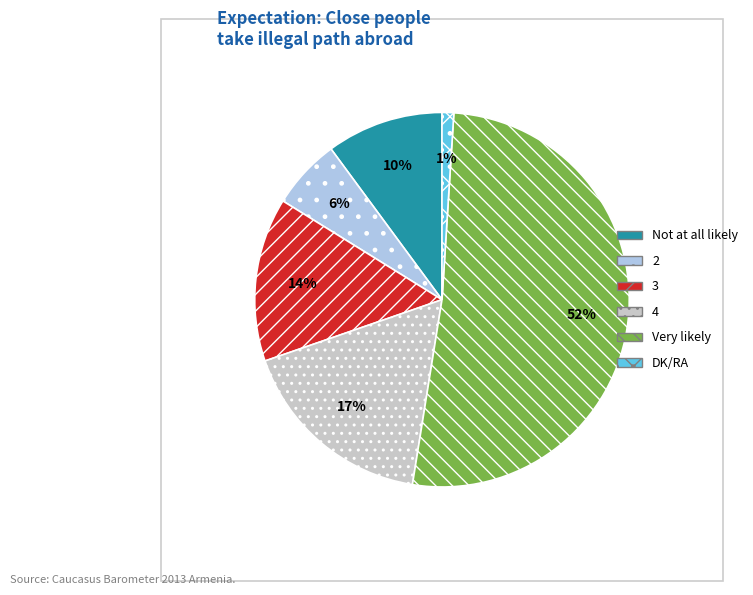

Is Very likely the majority of the pie?

Yes